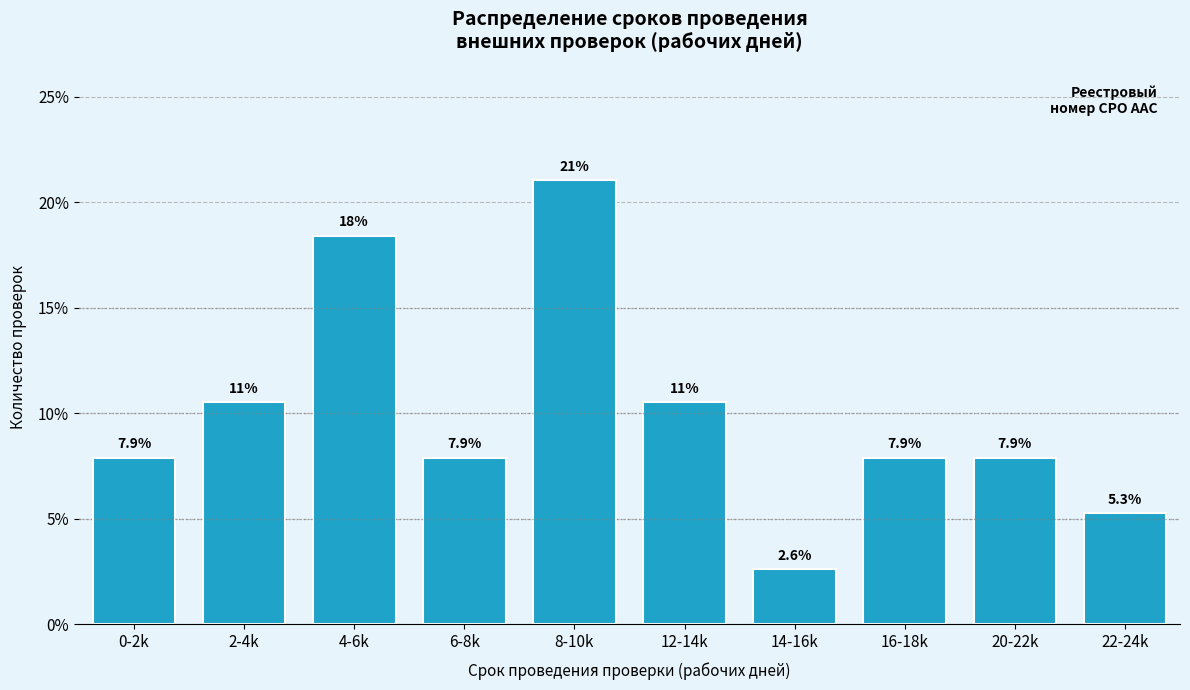

Reading left to right, transcribe all the data shown in this chart.

0-2k=7.9	2-4k=10.5	4-6k=18.4	6-8k=7.9	8-10k=21.1	12-14k=10.5	14-16k=2.6	16-18k=7.9	20-22k=7.9	22-24k=5.3